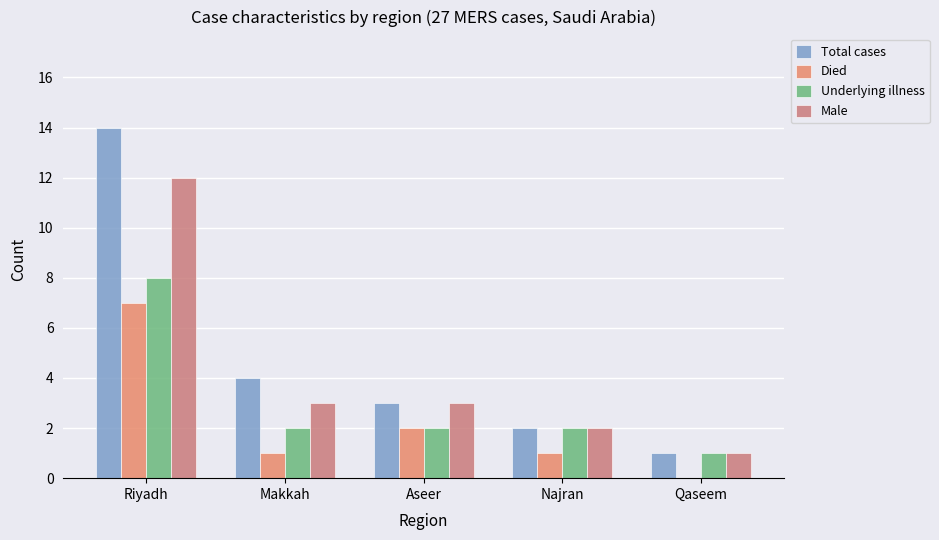

Reading right to left, extract all data points from this chart.

Total cases: 1	2	3	4	14
Died: 0	1	2	1	7
Underlying illness: 1	2	2	2	8
Male: 1	2	3	3	12